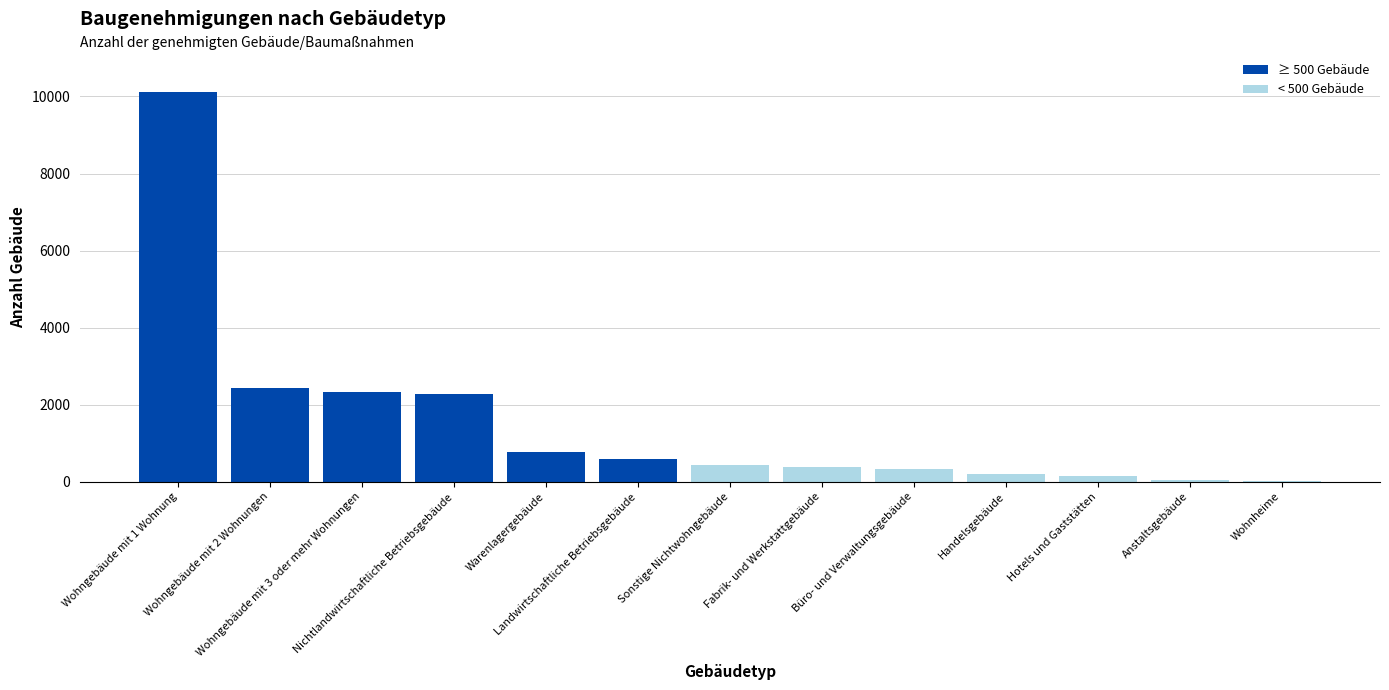

Between Handelsgebäude and Wohngebäude mit 1 Wohnung, which is larger?

Wohngebäude mit 1 Wohnung